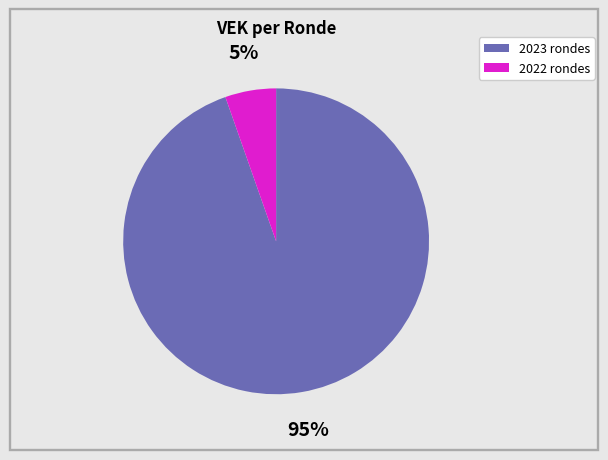

To the nearest percent, what is the average slice percentage?

50%